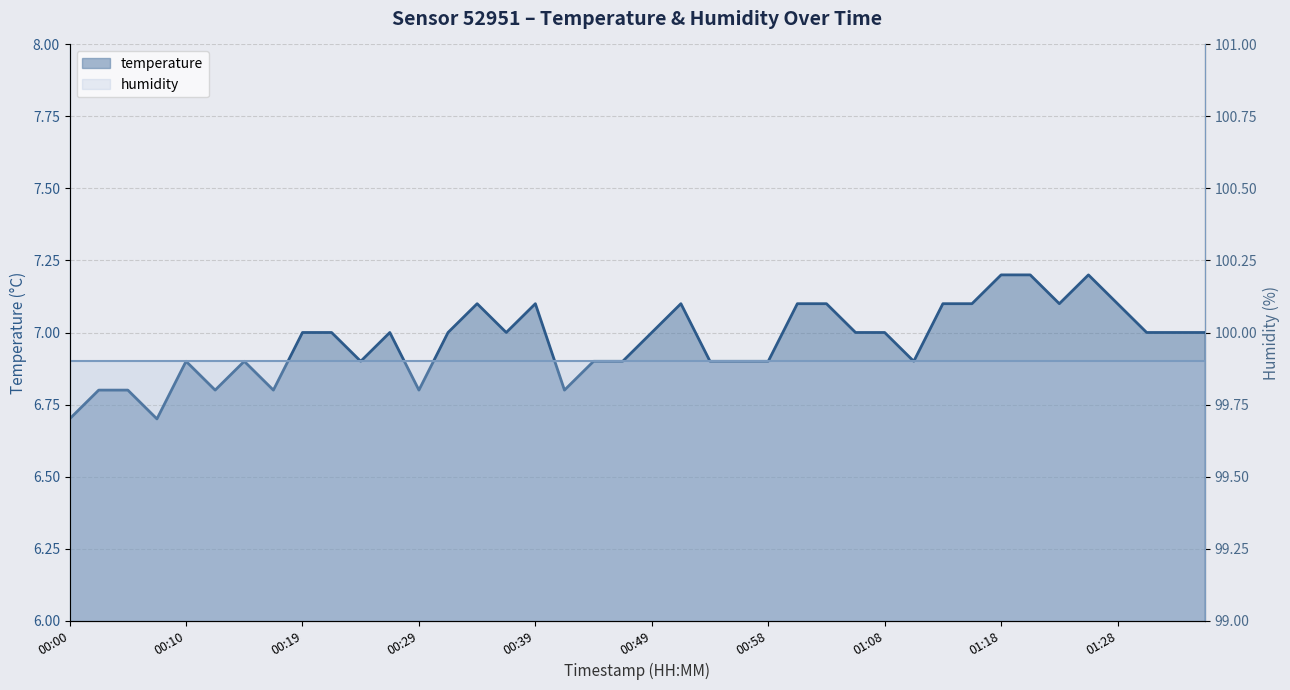

What is the label of the 26th point from the right?

00:34